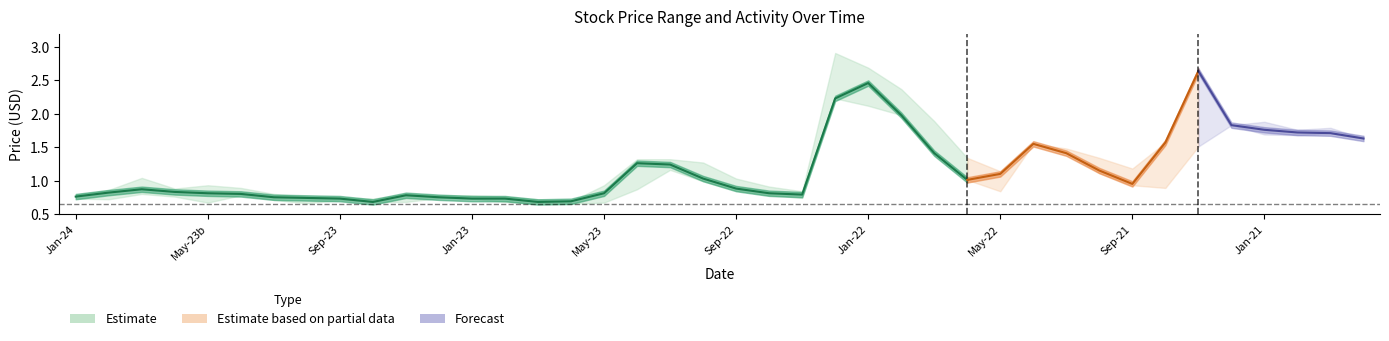

What is the label of the 4th point from the left?

Jan-23